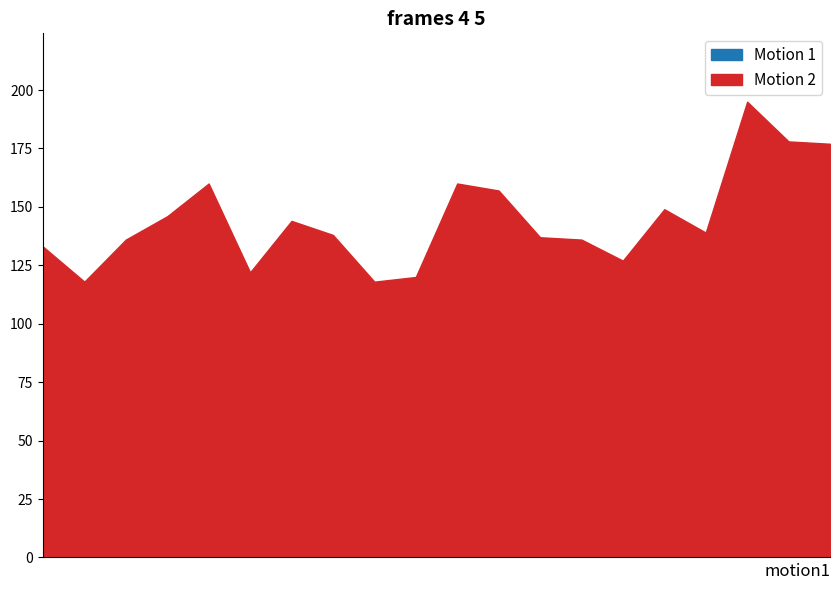

The value of Motion 1 at 2034 is 10. True or false?

False